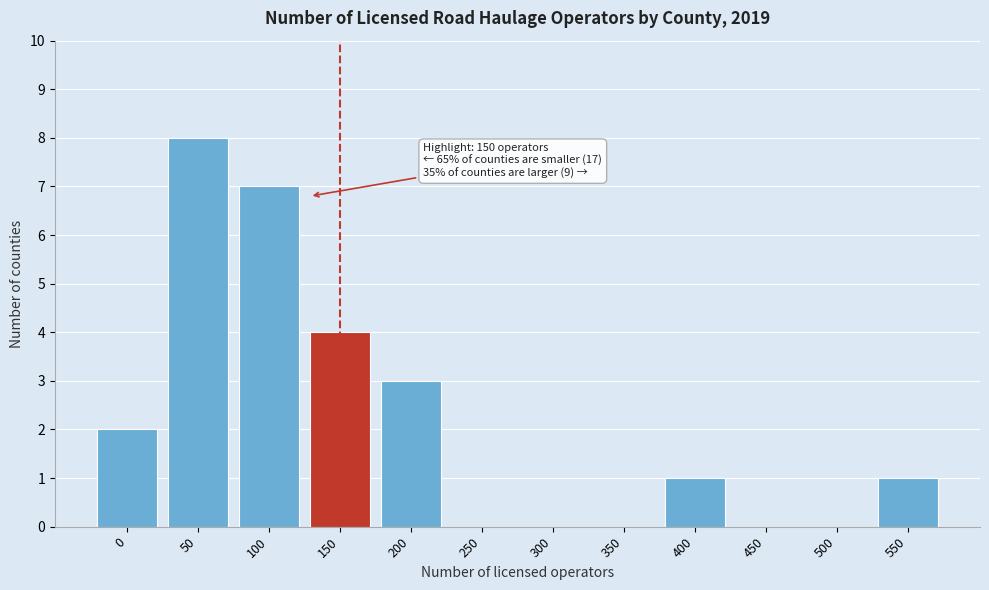

Reading right to left, extract all data points from this chart.

550=1	500=0	450=0	400=1	350=0	300=0	250=0	200=3	150=4	100=7	50=8	0=2